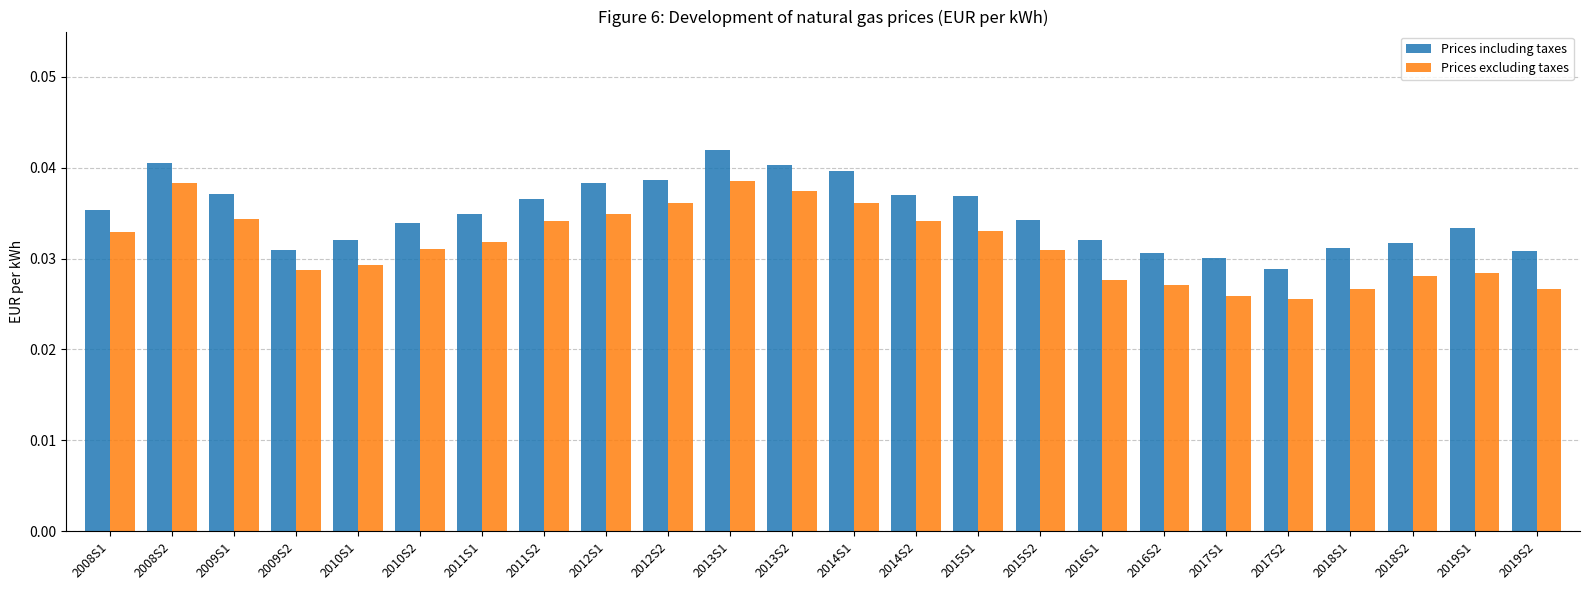

At 2014S2, list the series in order from largest to smallest.

Prices including taxes, Prices excluding taxes